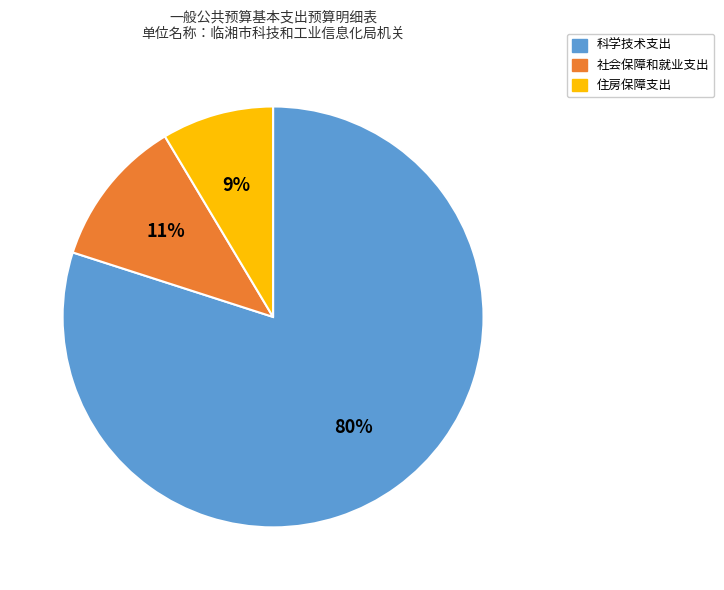

To the nearest percent, what percentage of the pie is 住房保障支出?

9%